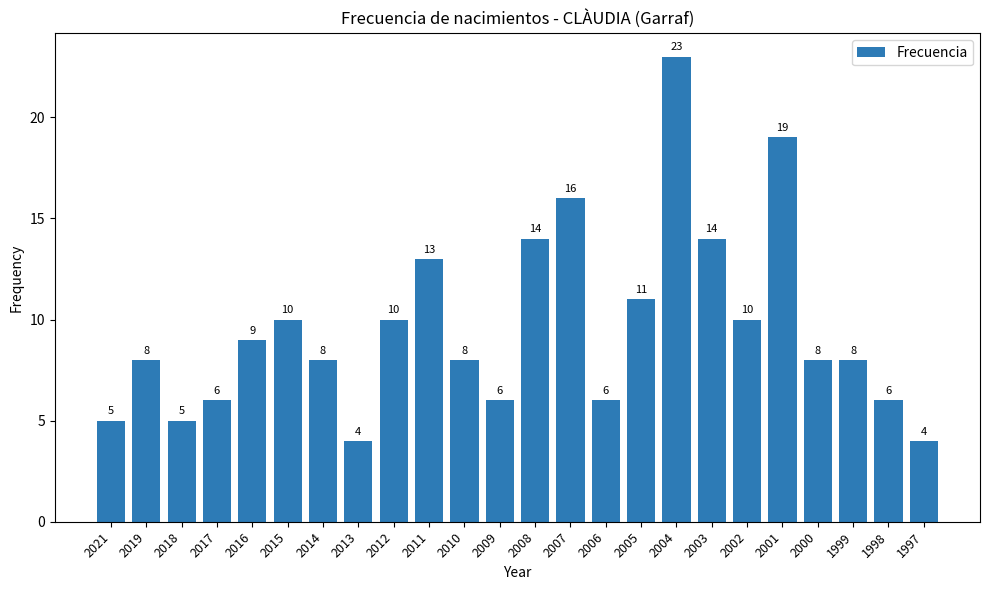

What is the change in value from 2004 to 1999?

-15